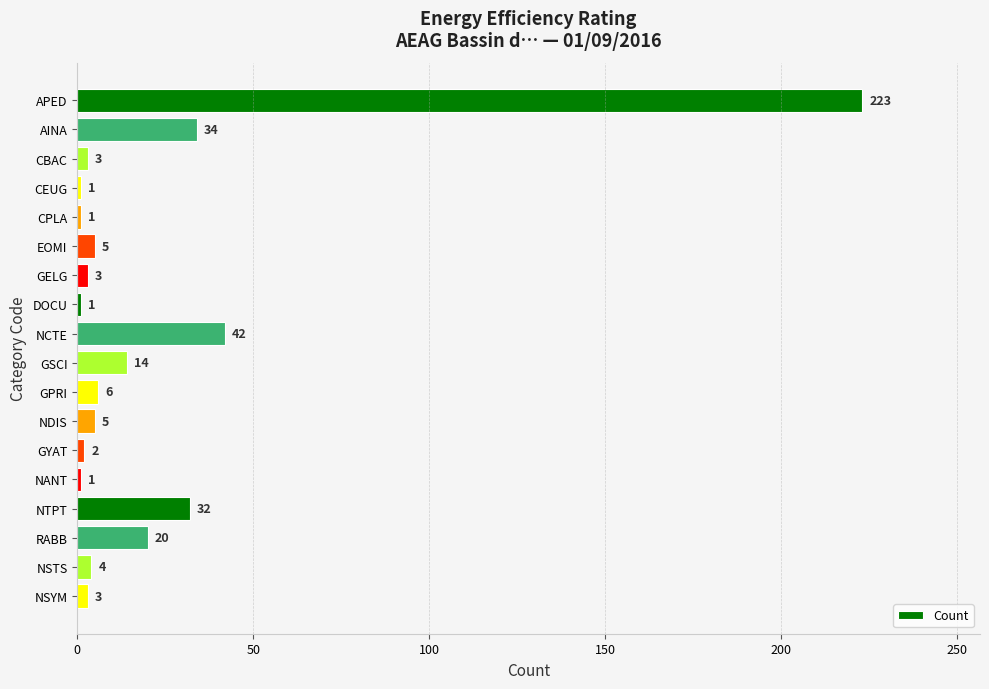

Reading top to bottom, list all the values displayed in this chart.

223	34	3	1	1	5	3	1	42	14	6	5	2	1	32	20	4	3